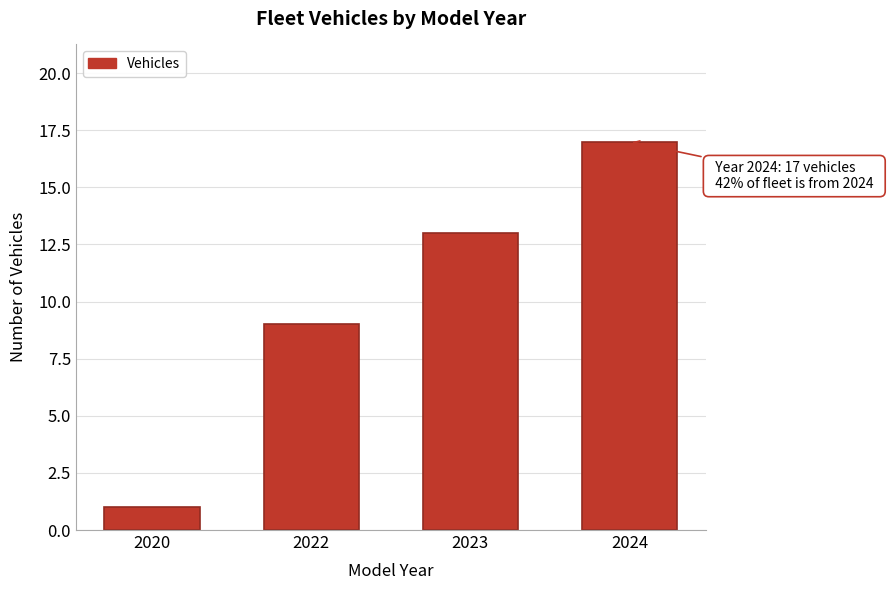

Reading right to left, what are all the values shown in this chart?

17	13	9	1